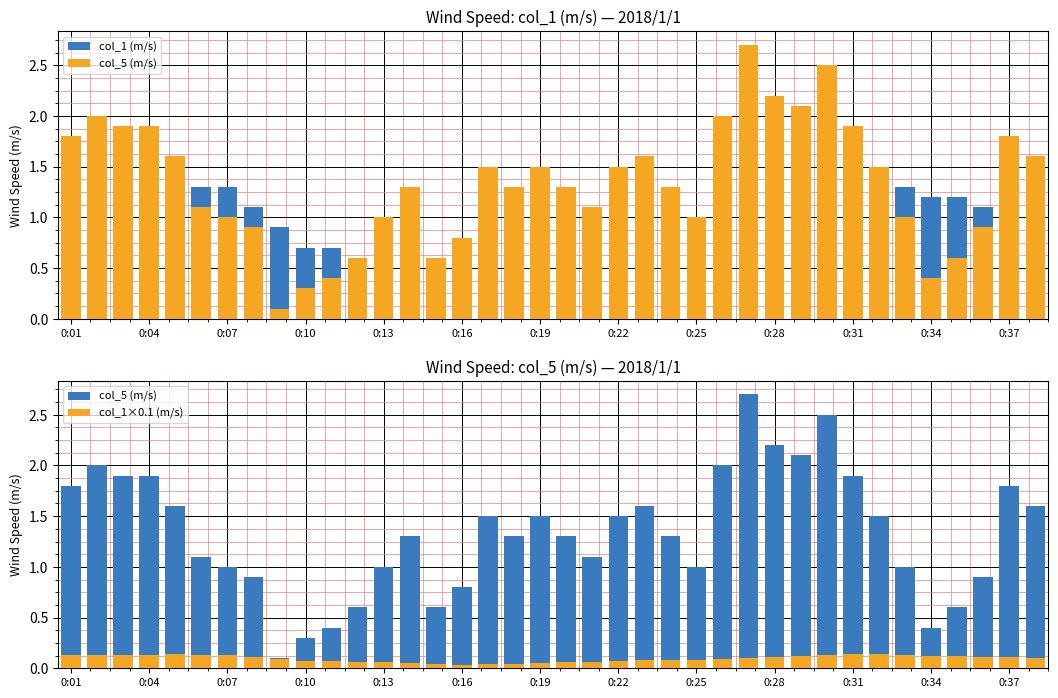

How many data points does each series have?

38